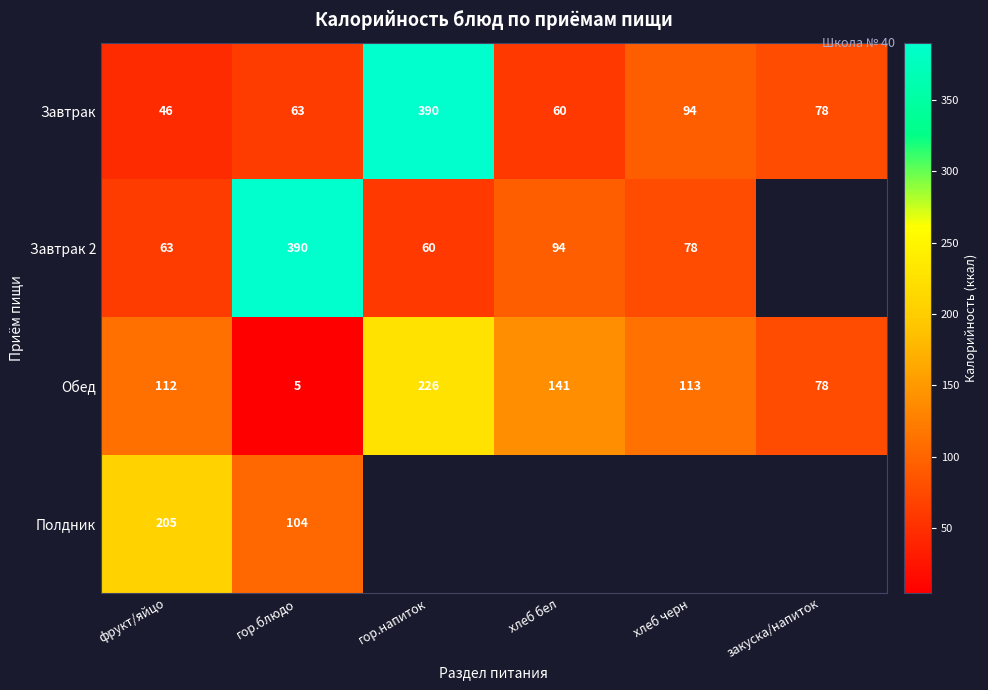

Rank the categories by Обед value from lowest to highest.

гор.блюдо, закуска/напиток, фрукт/яйцо, хлеб черн, хлеб бел, гор.напиток